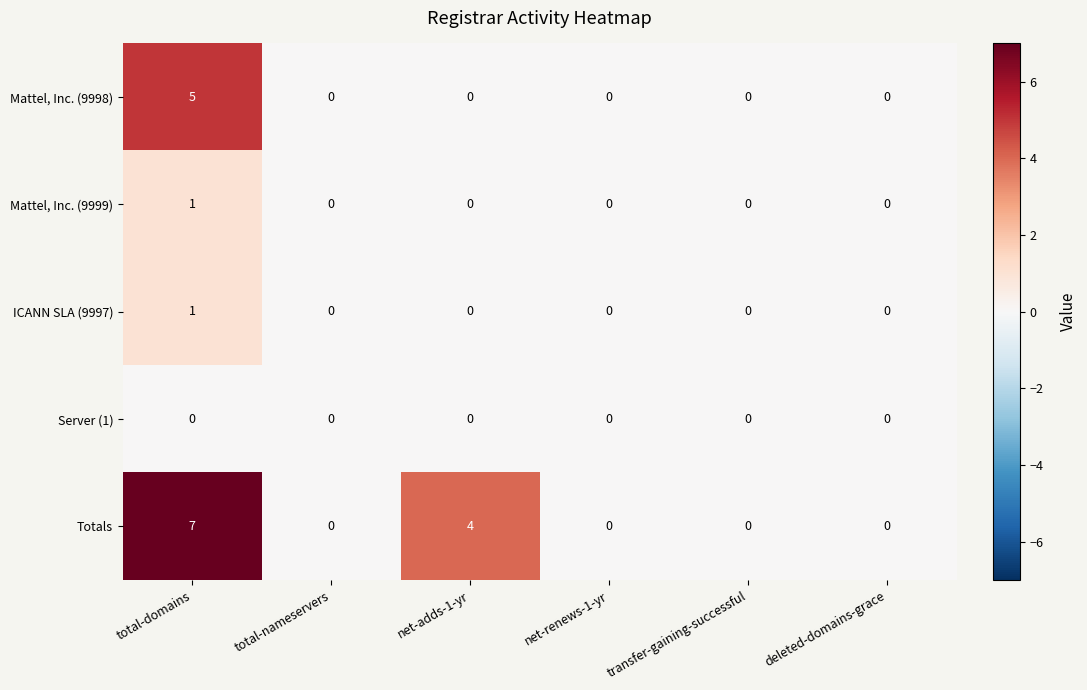

How many distinct data groups are displayed?

5